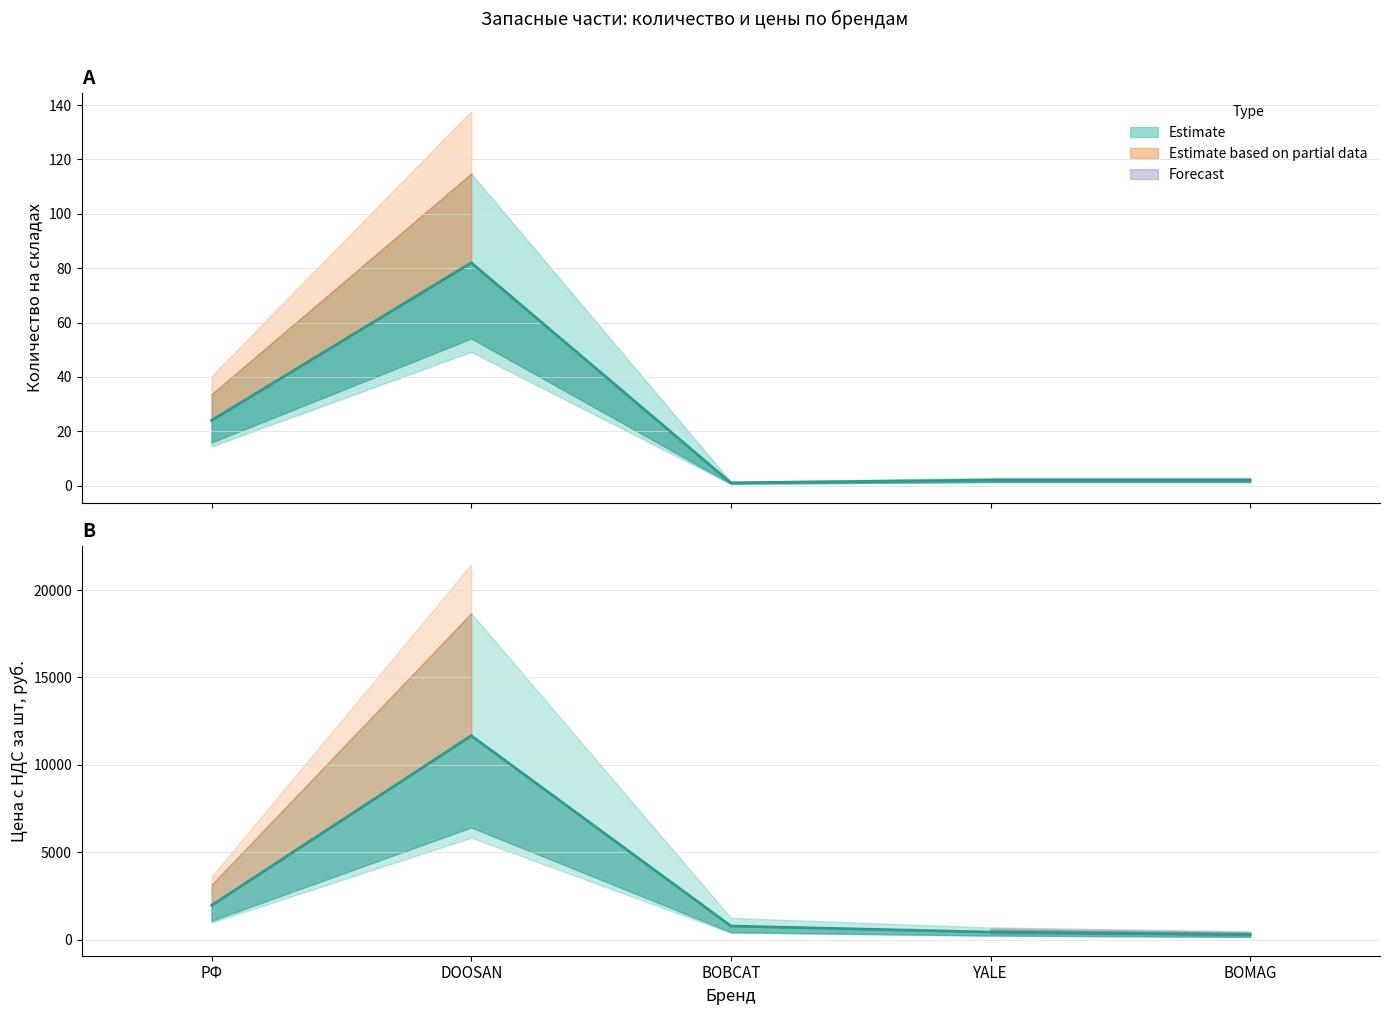

What is the difference between the second highest and second lowest values in the Количество на складах (mid) series?

22.0